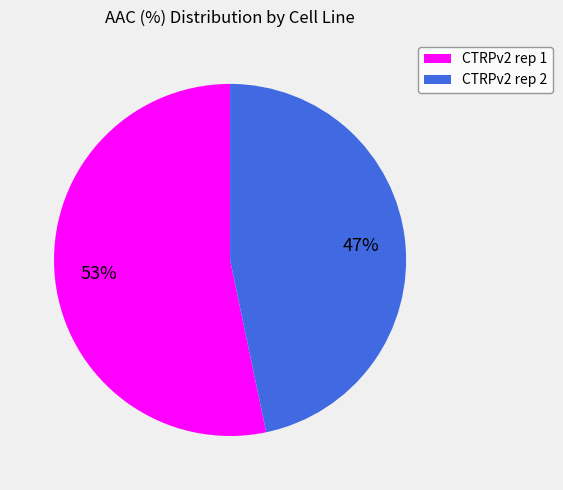

The CTRPv2 rep 2 slice represents 59% of the pie. True or false?

False